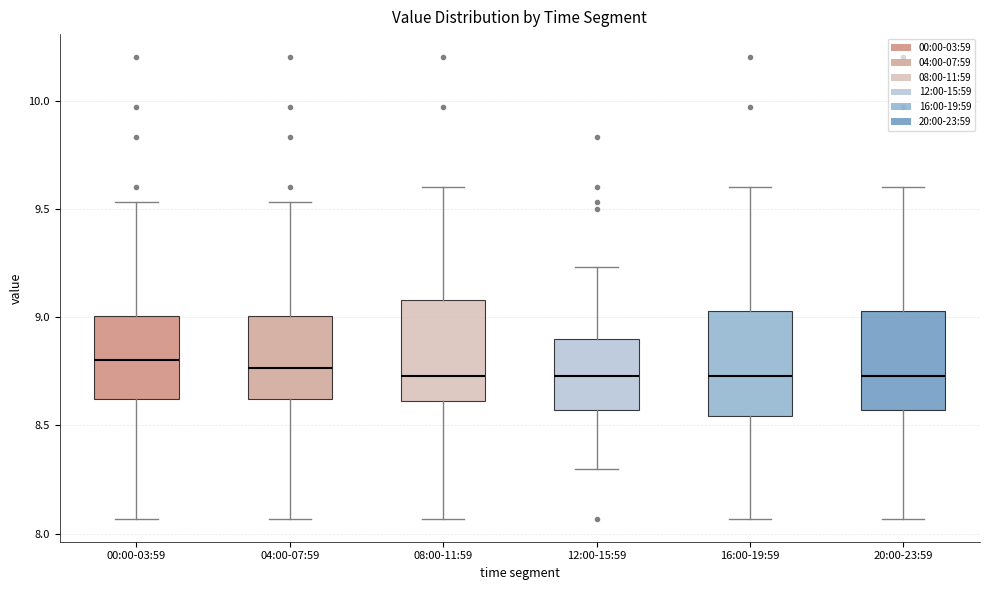

Where does the lower whisker of the box for 12:00-15:59 end on the y-axis? The values are not printed on the chart, so give them approximately, as read against the axis.

8.30